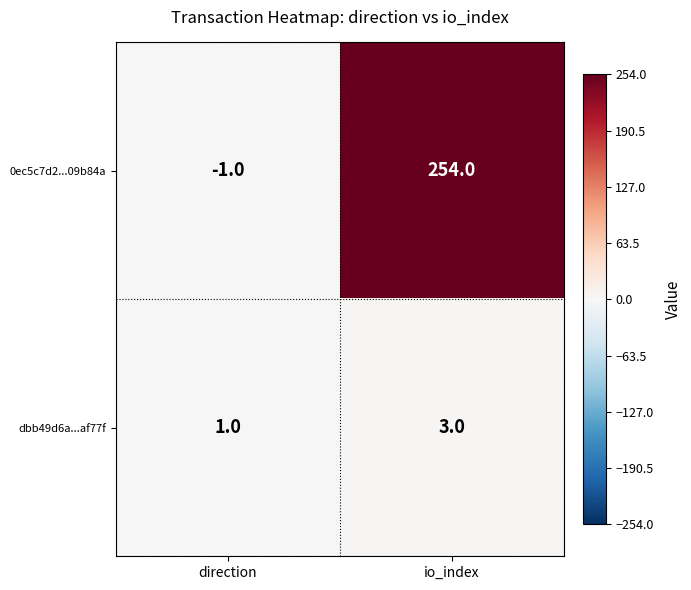

Count the number of data series in this chart.

2